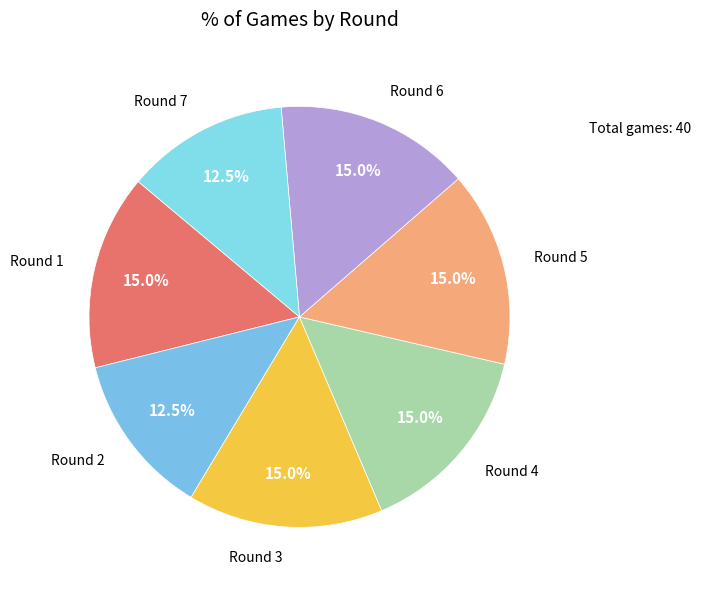

Count the number of slices in the pie.

7